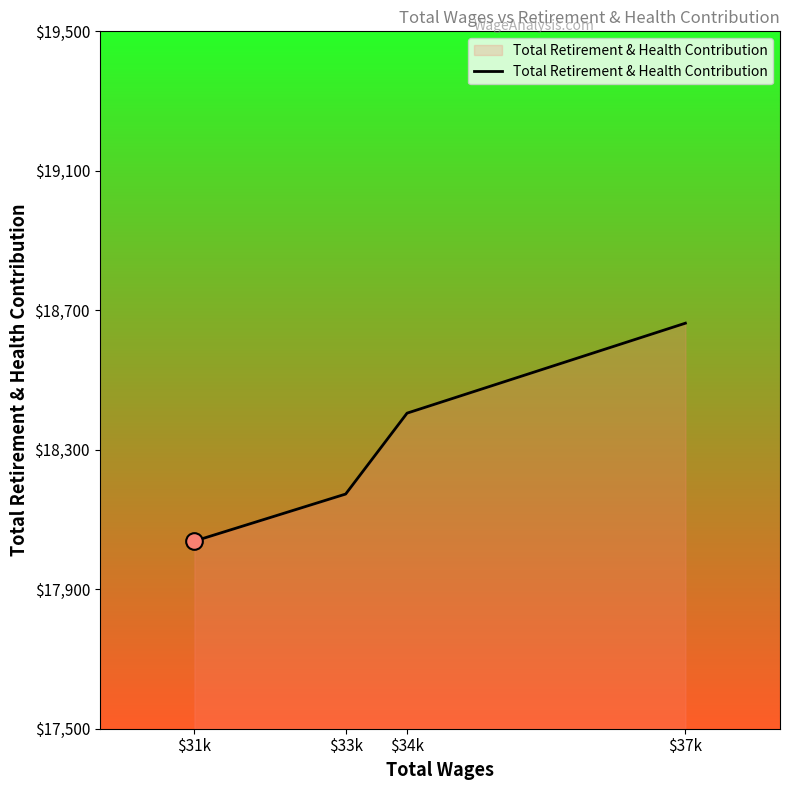

Rank the categories by value from lowest to highest.

$31k, $33k, $34k, $37k